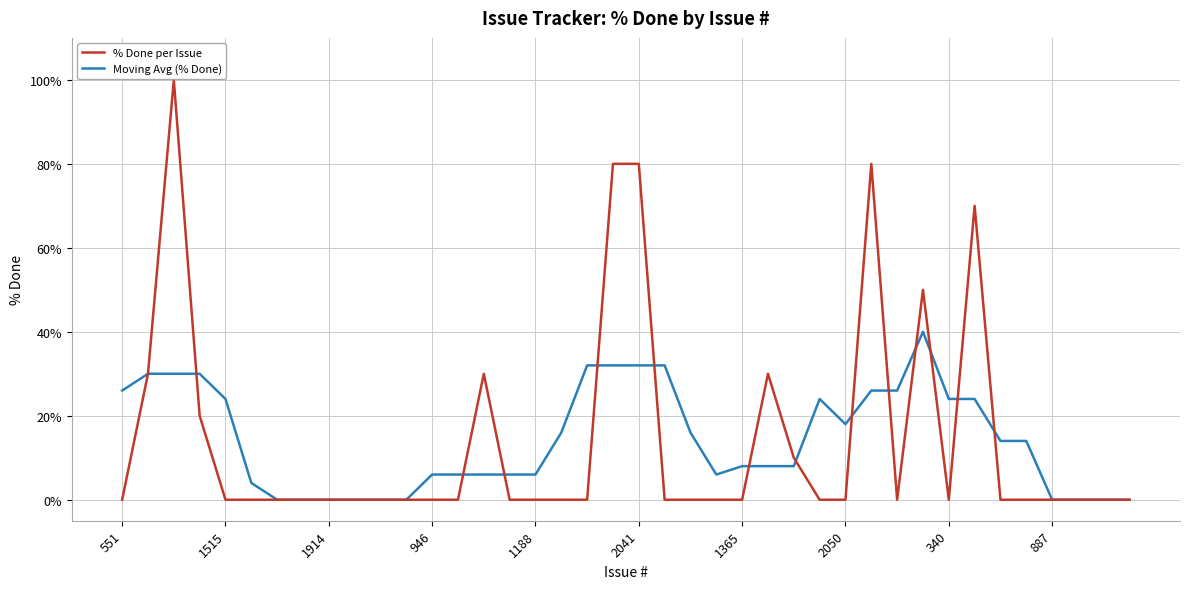

What is the highest value of the % Done per Issue series?

100